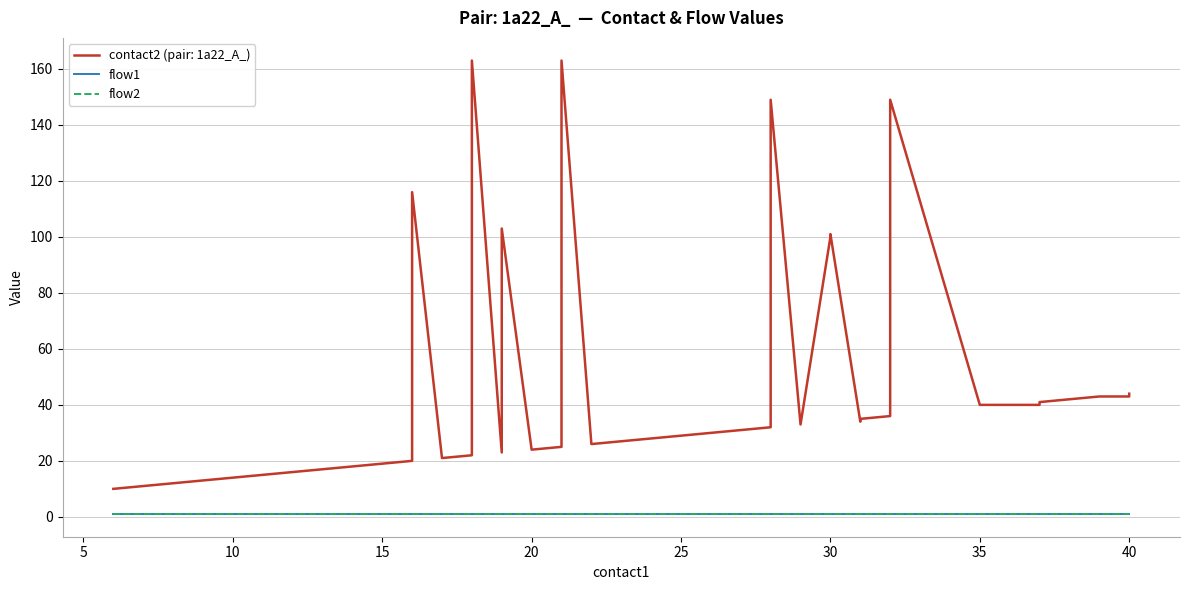

The flow1 series shows 0 at 10. True or false?

False